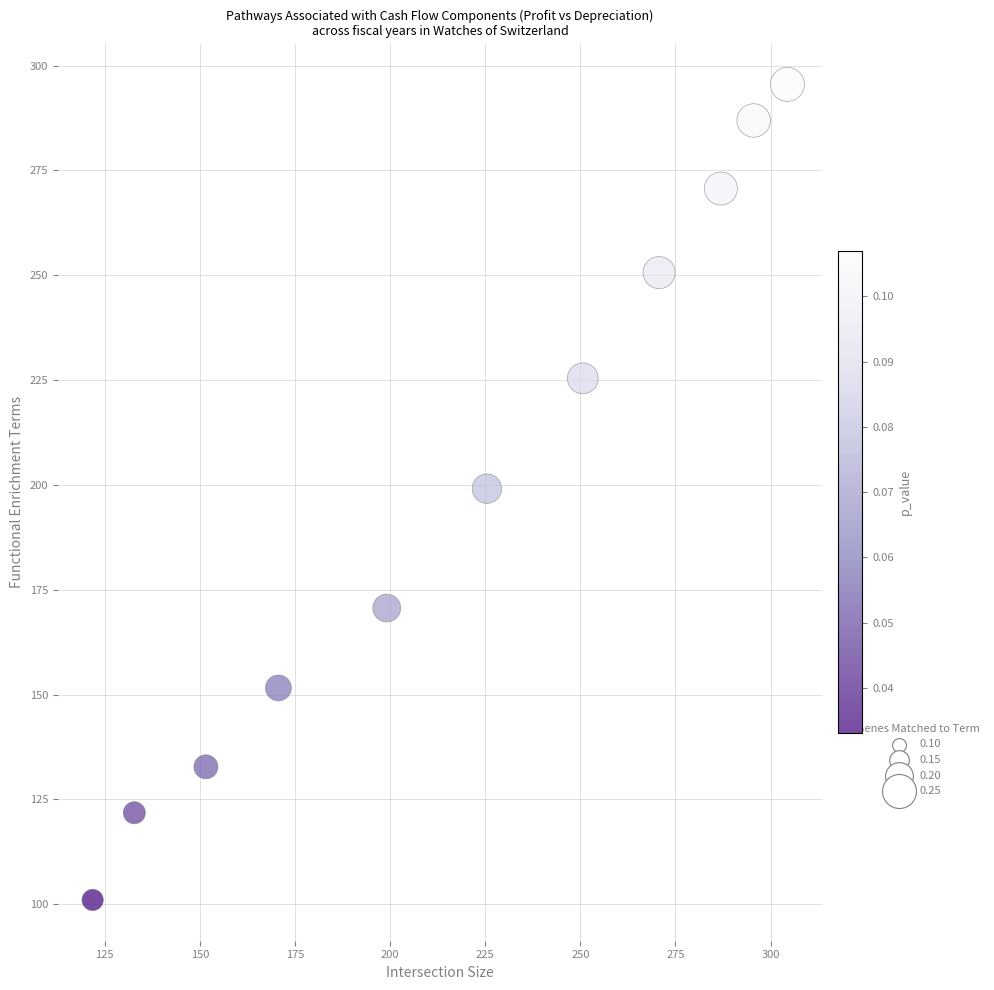

What is the range of Y values (max minus min)?

194.5